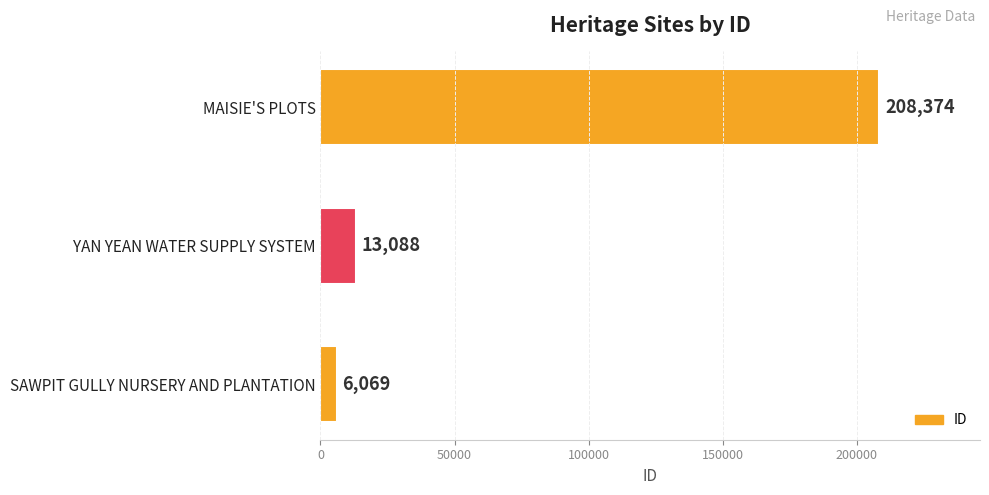

Between SAWPIT GULLY NURSERY AND PLANTATION and YAN YEAN WATER SUPPLY SYSTEM, which is larger?

YAN YEAN WATER SUPPLY SYSTEM